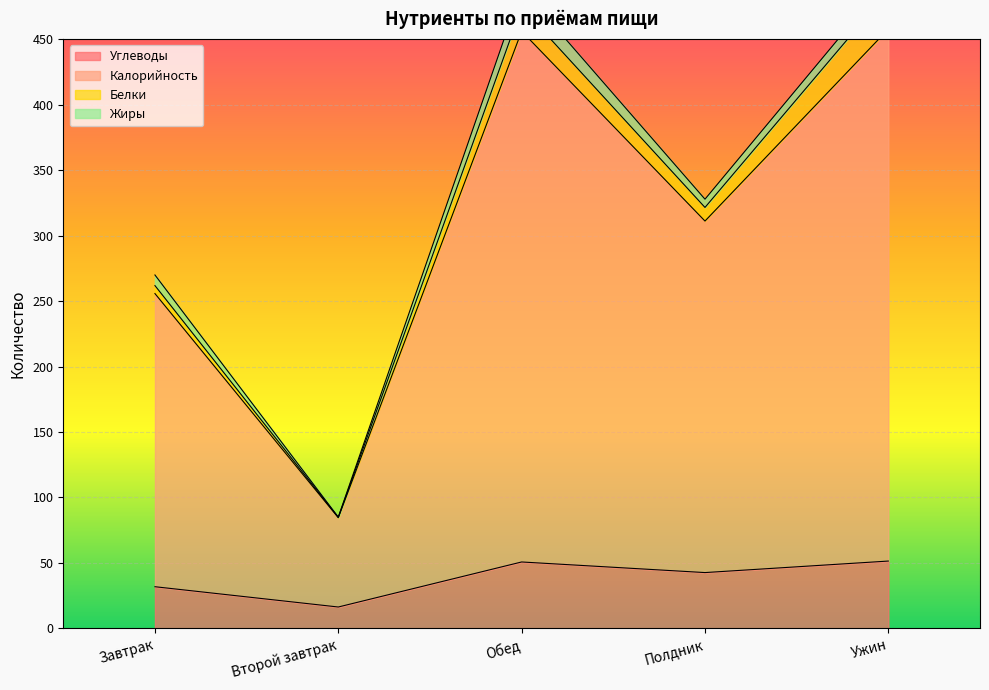

At which category does the chart reach its peak across all series?

Ужин